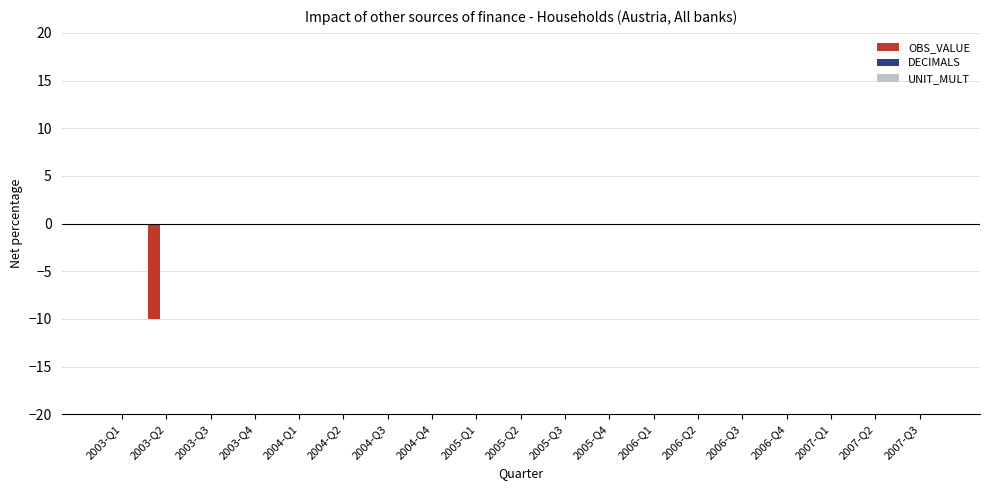

What is the sum of all values?

-10